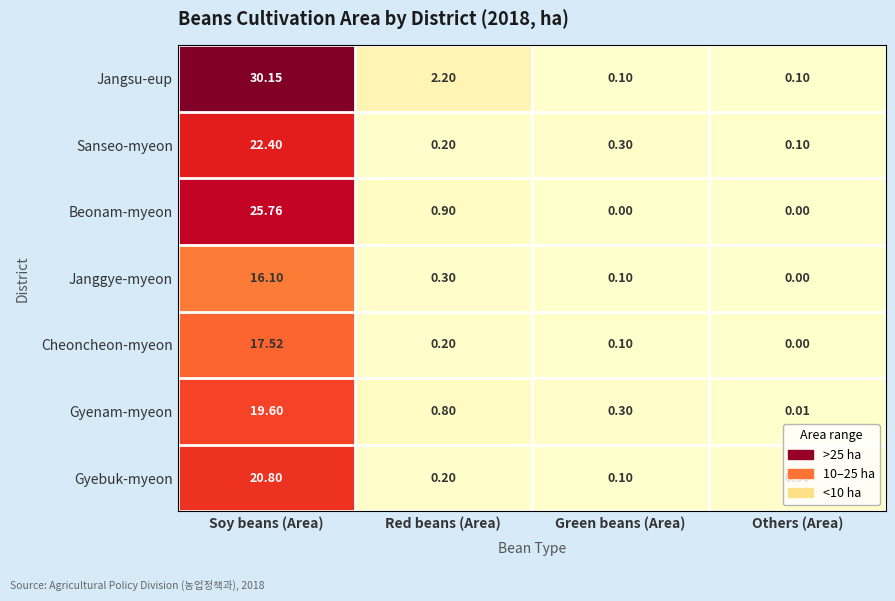

At how many categories does at least one series exceed 16?

1